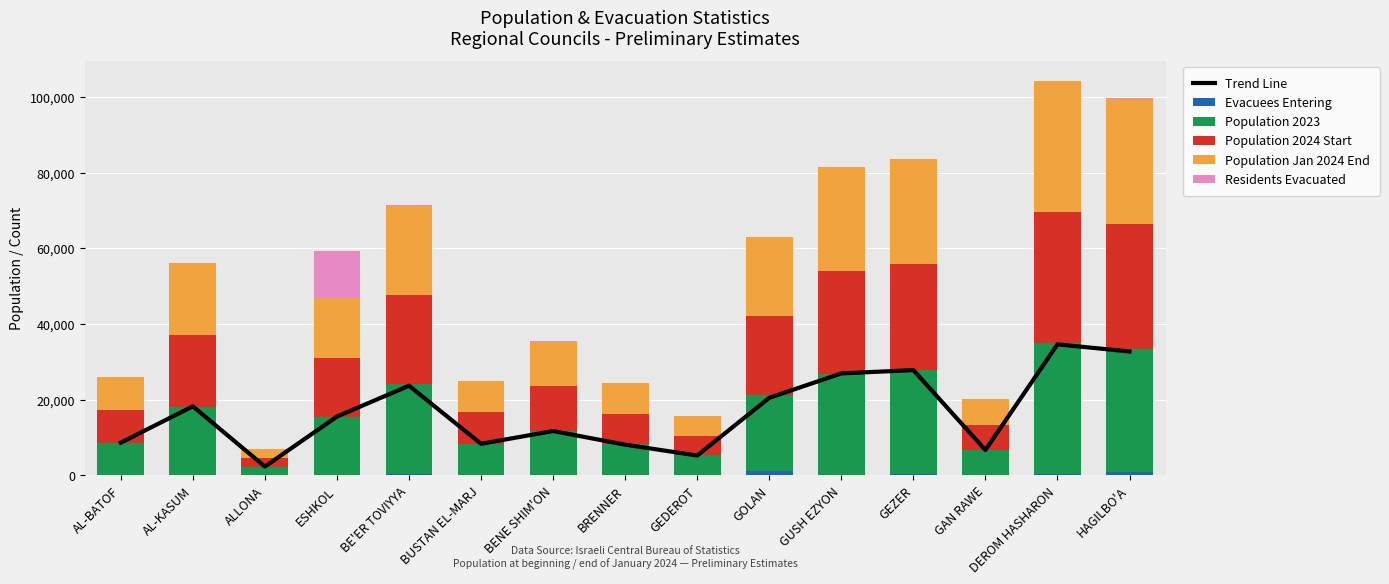

The value of Population 2024 Start at BENE SHIM'ON is 11710. True or false?

True